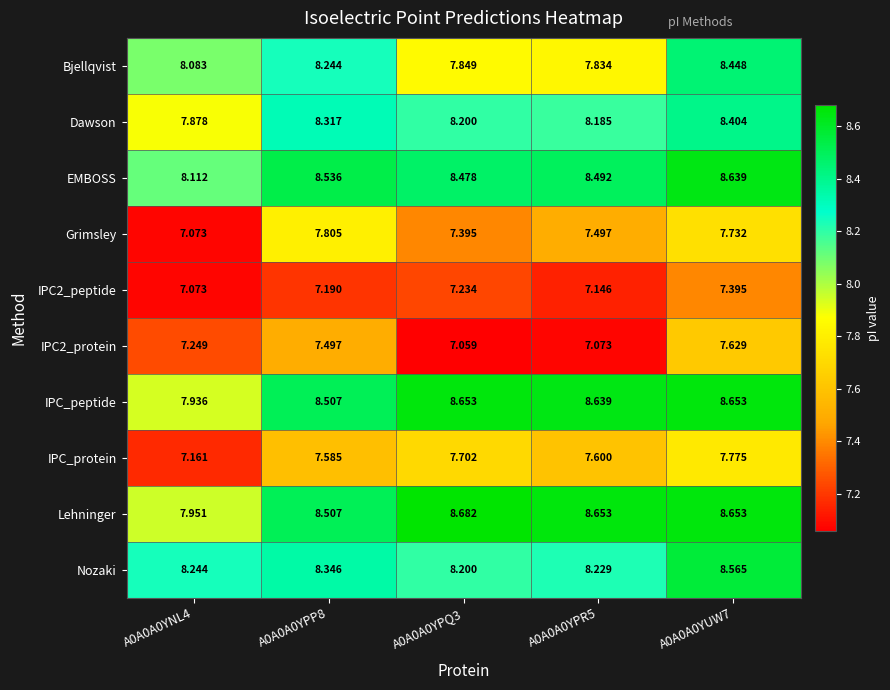

Between A0A0A0YPP8 and A0A0A0YPR5, which series saw the biggest shift?

IPC2_protein